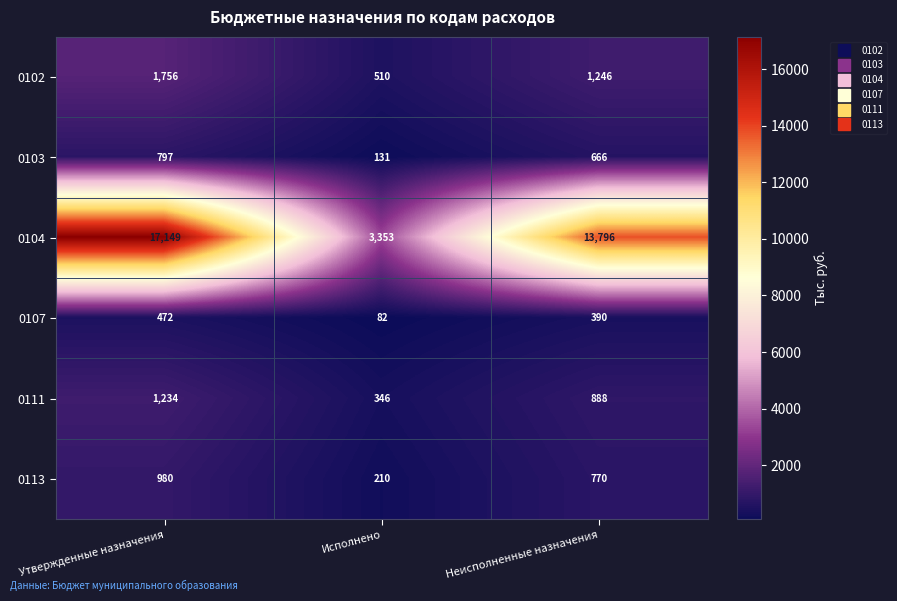

The 0103 series shows 254 at Неисполненные назначения. True or false?

False